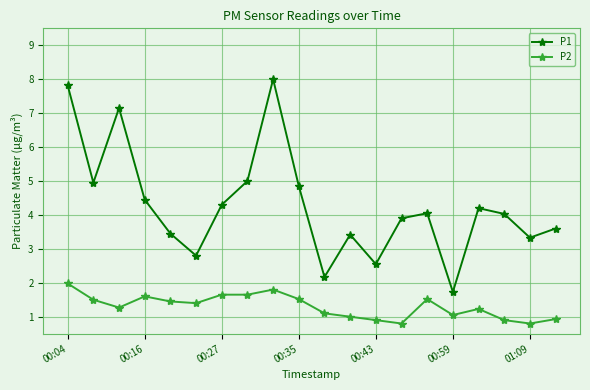

True or false: P1 has more than 2 points higher than both neighbors.

True